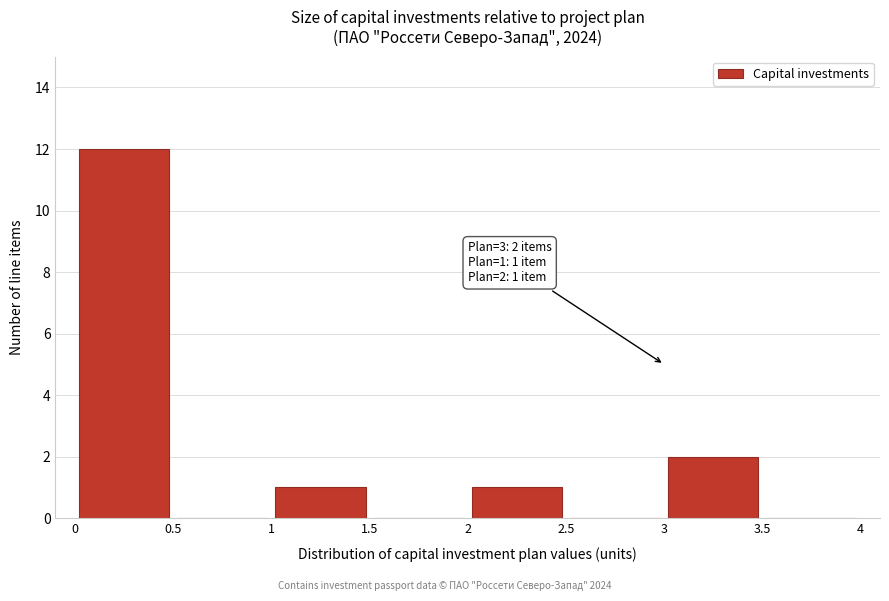

Over which range of the x-axis is the bar tallest?

0 to 0.5